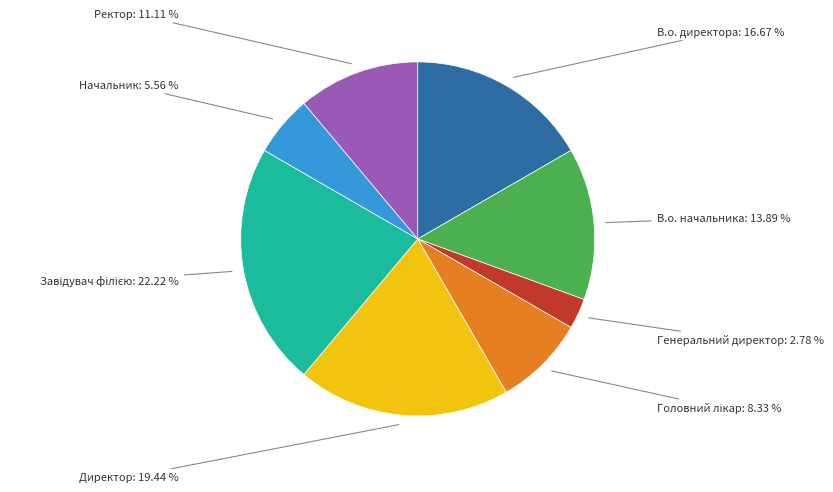

How many segments does this pie chart have?

8